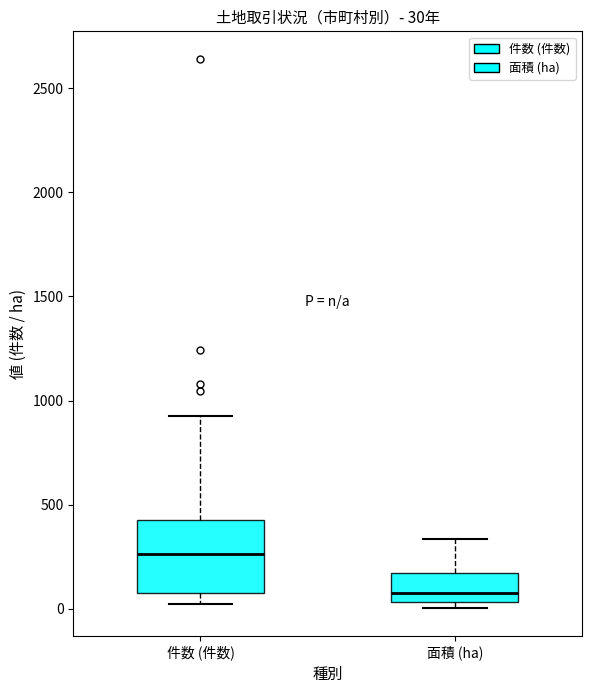

Which box is the tallest, from its lower edge to its upper edge?

件数 (件数)